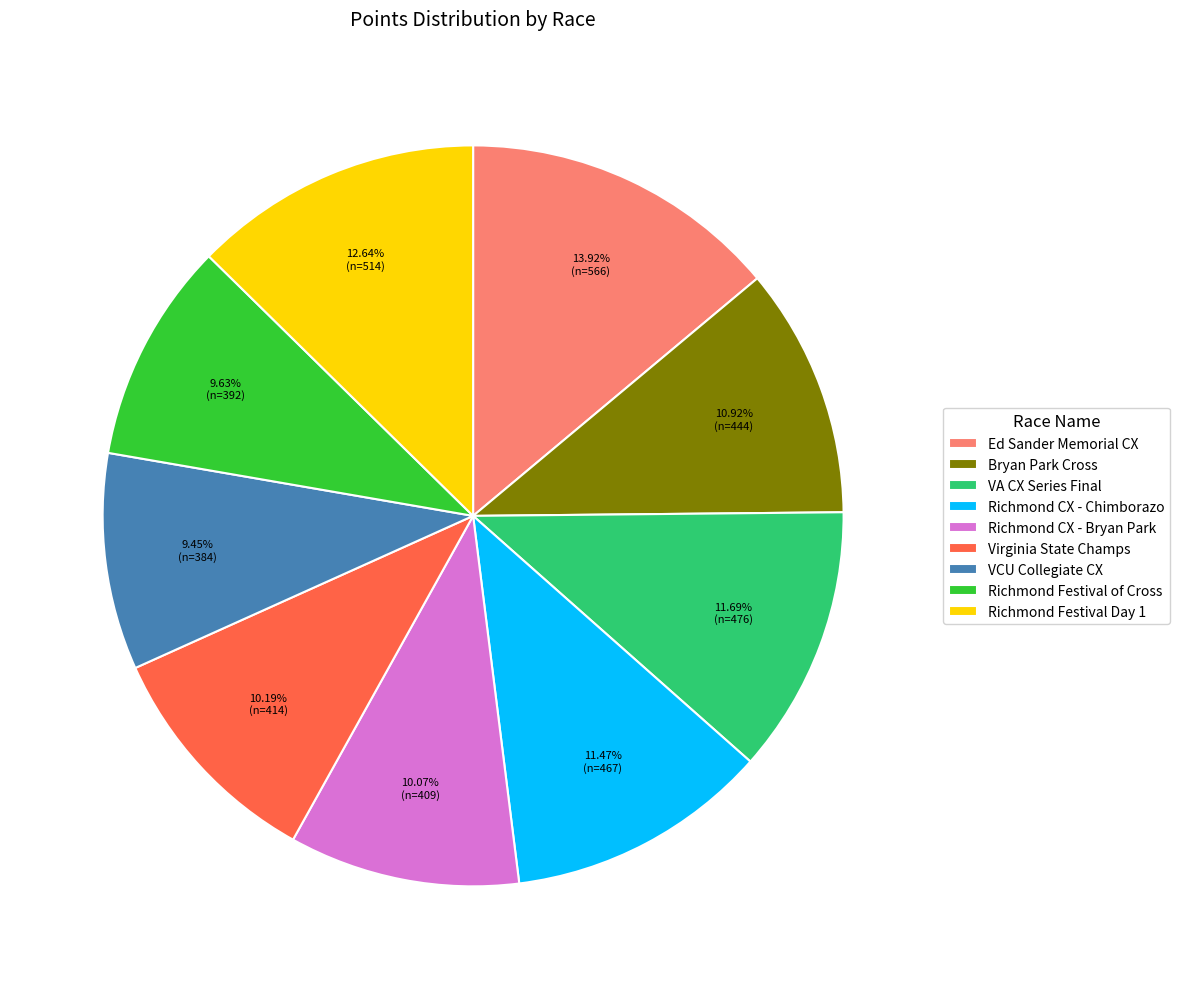

Which category has the biggest portion of the pie?

Ed Sander Memorial CX